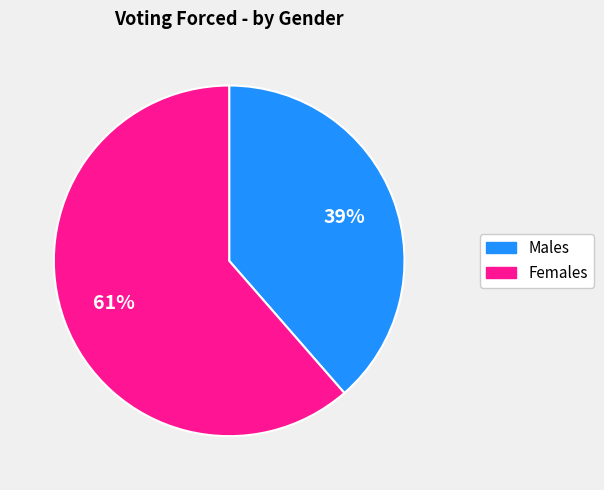

Does any single category account for the majority?

Yes